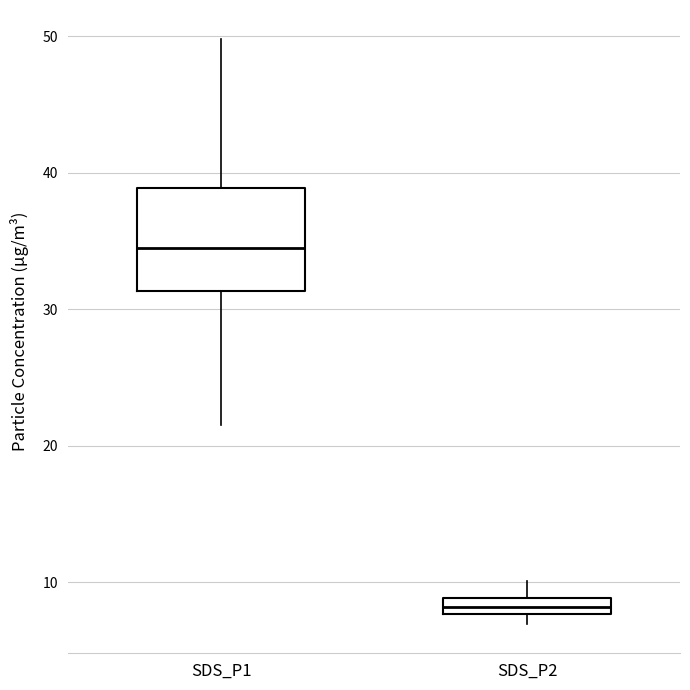

Which box has the lowest median line?

SDS_P2